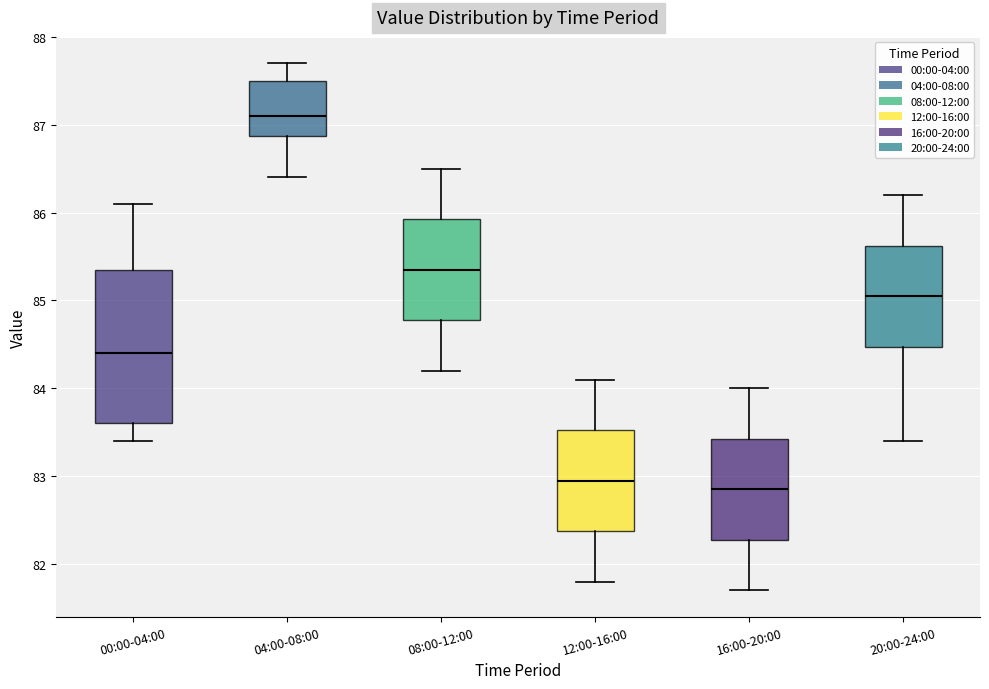

Reading left to right, transcribe this box plot: for each box, give where its median line is, the range the box spans, and where its two whiskers end, as read against the y-axis. The values are not printed on the chart, so give them approximately, as read against the axis.

00:00-04:00: median 84.4, box 83.6 to 85.4, whiskers 83.4 to 86.1
04:00-08:00: median 87.1, box 86.9 to 87.5, whiskers 86.4 to 87.7
08:00-12:00: median 85.4, box 84.8 to 85.9, whiskers 84.2 to 86.5
12:00-16:00: median 83.0, box 82.4 to 83.5, whiskers 81.8 to 84.1
16:00-20:00: median 82.9, box 82.3 to 83.4, whiskers 81.7 to 84.0
20:00-24:00: median 85.1, box 84.5 to 85.6, whiskers 83.4 to 86.2